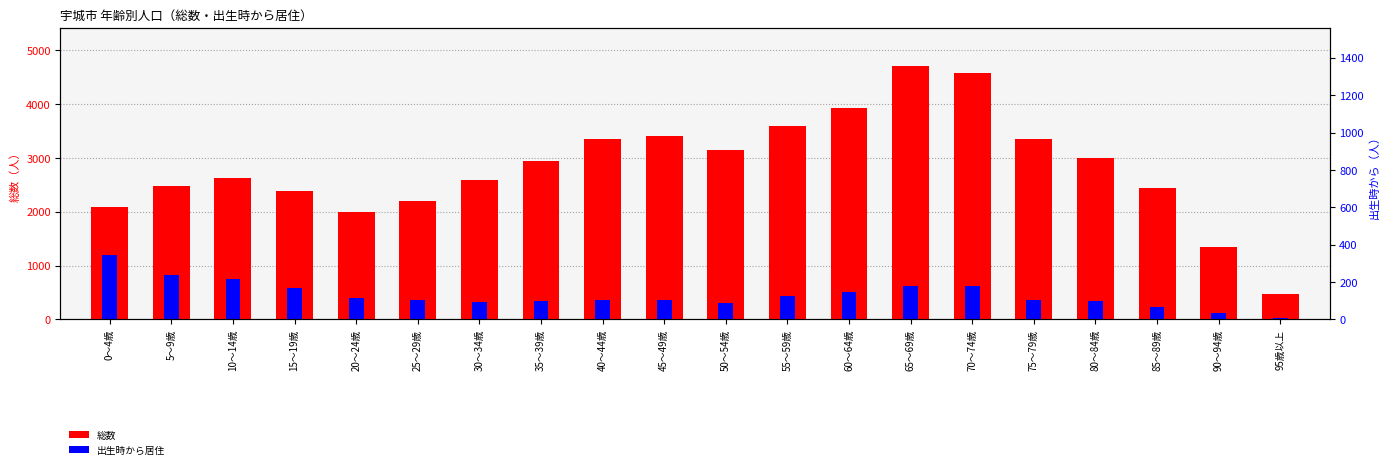

Where is 出生時から nearest to the value 616?

65～69歳